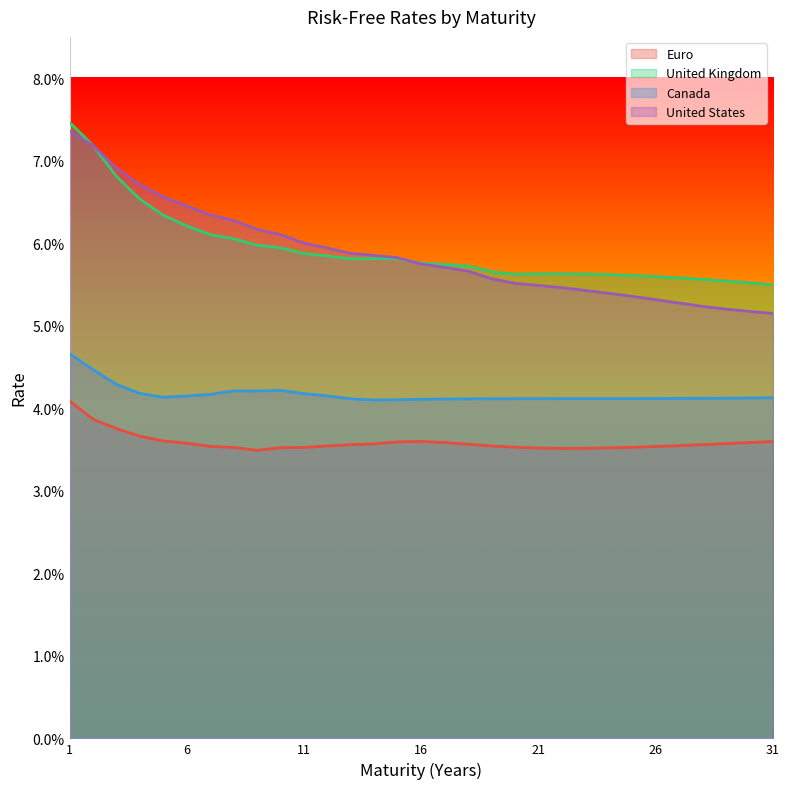

Which category has the highest value in the Euro series?

1